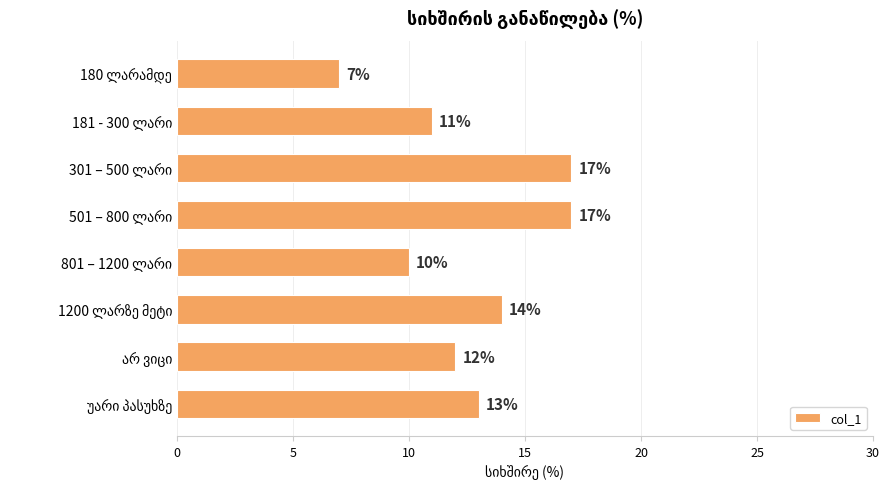

What is the greatest value displayed?

17